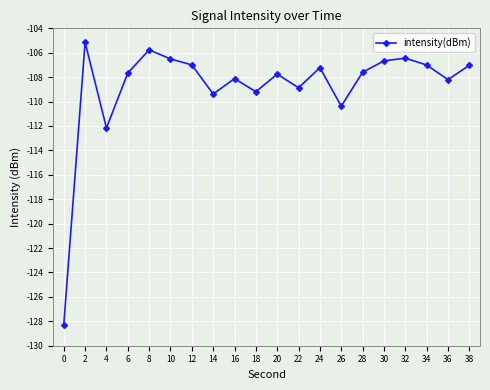

Where is the first local maximum?

2